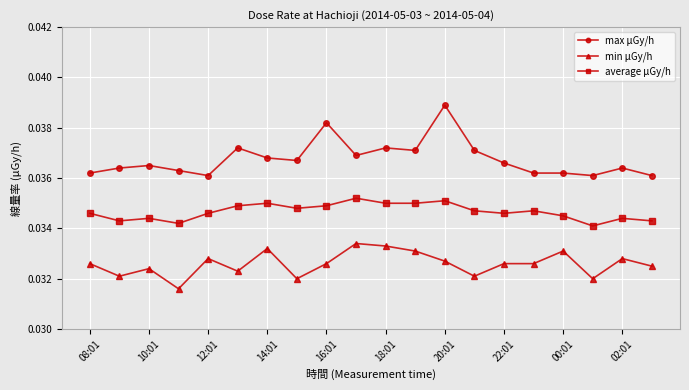

List the series in order of their overall mean, lowest first.

min μGy/h, average μGy/h, max μGy/h